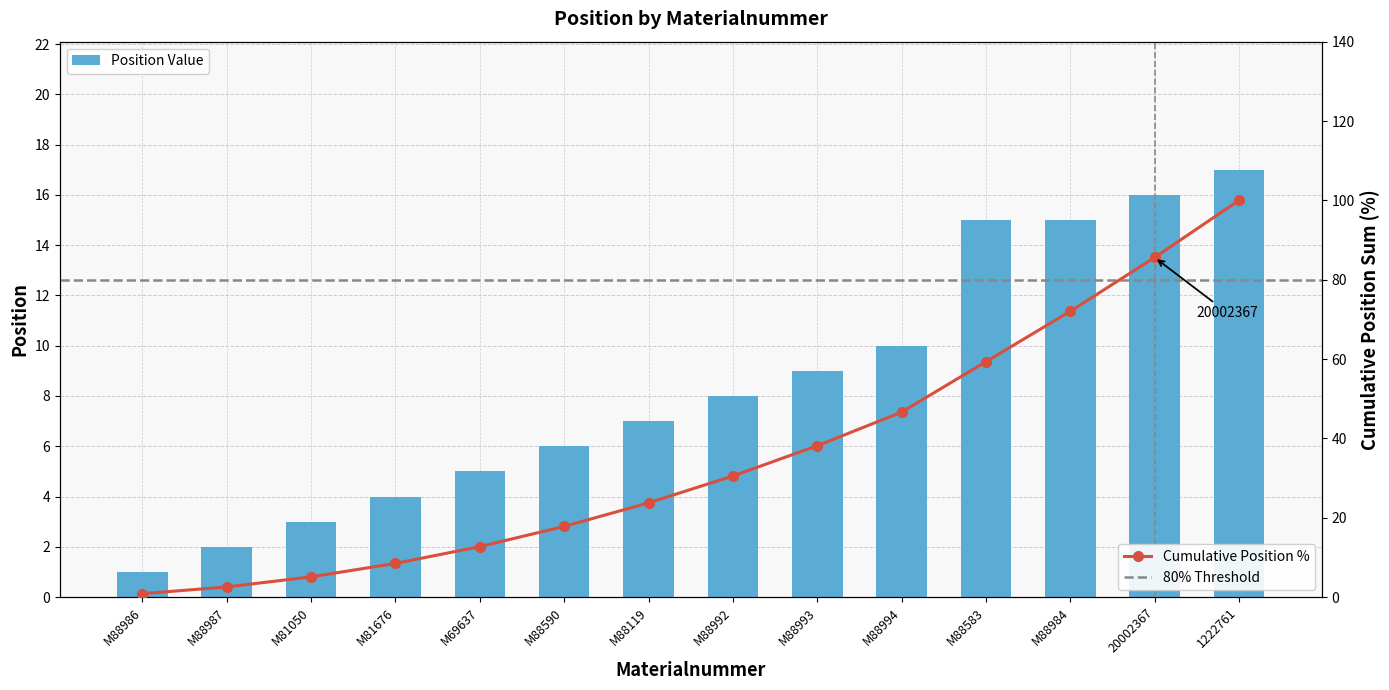

Reading left to right, extract all data points from this chart.

M88986=1	M88987=2	M81050=3	M81676=4	M69637=5	M88590=6	M88119=7	M88992=8	M88993=9	M88994=10	M88583=15	M88984=15	20002367=16	1222761=17